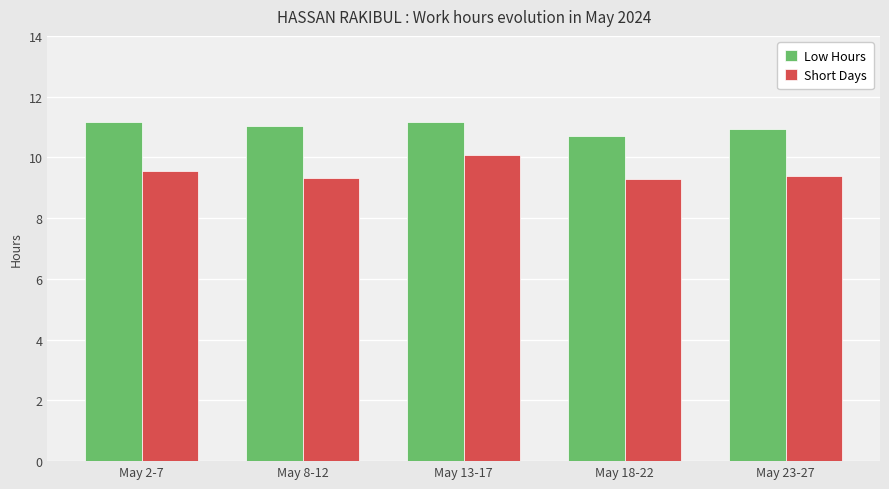

What is the average value of the Low Hours series?

11.0